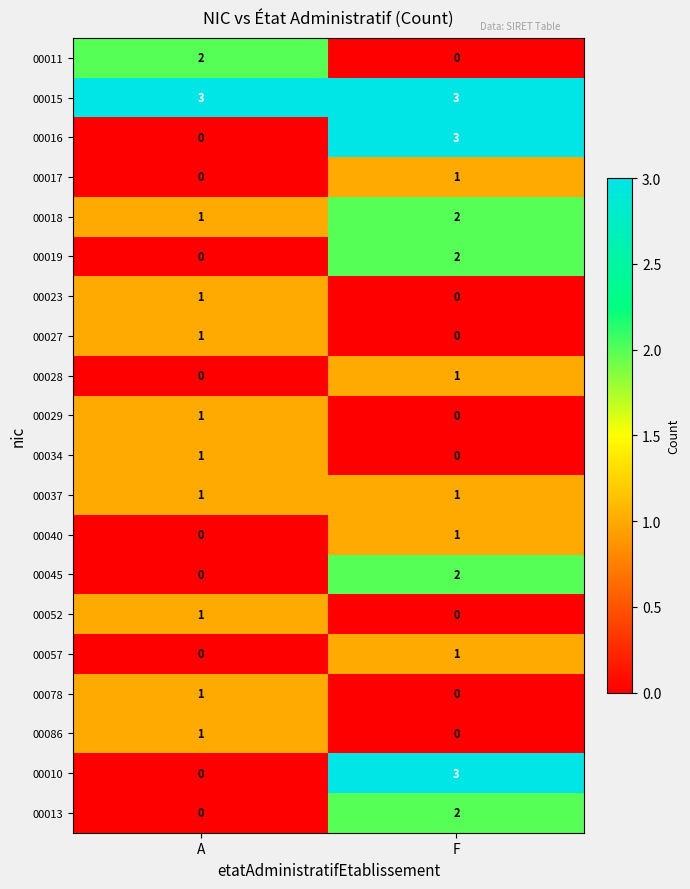

List the labels in order of 00027 value, smallest first.

F, A